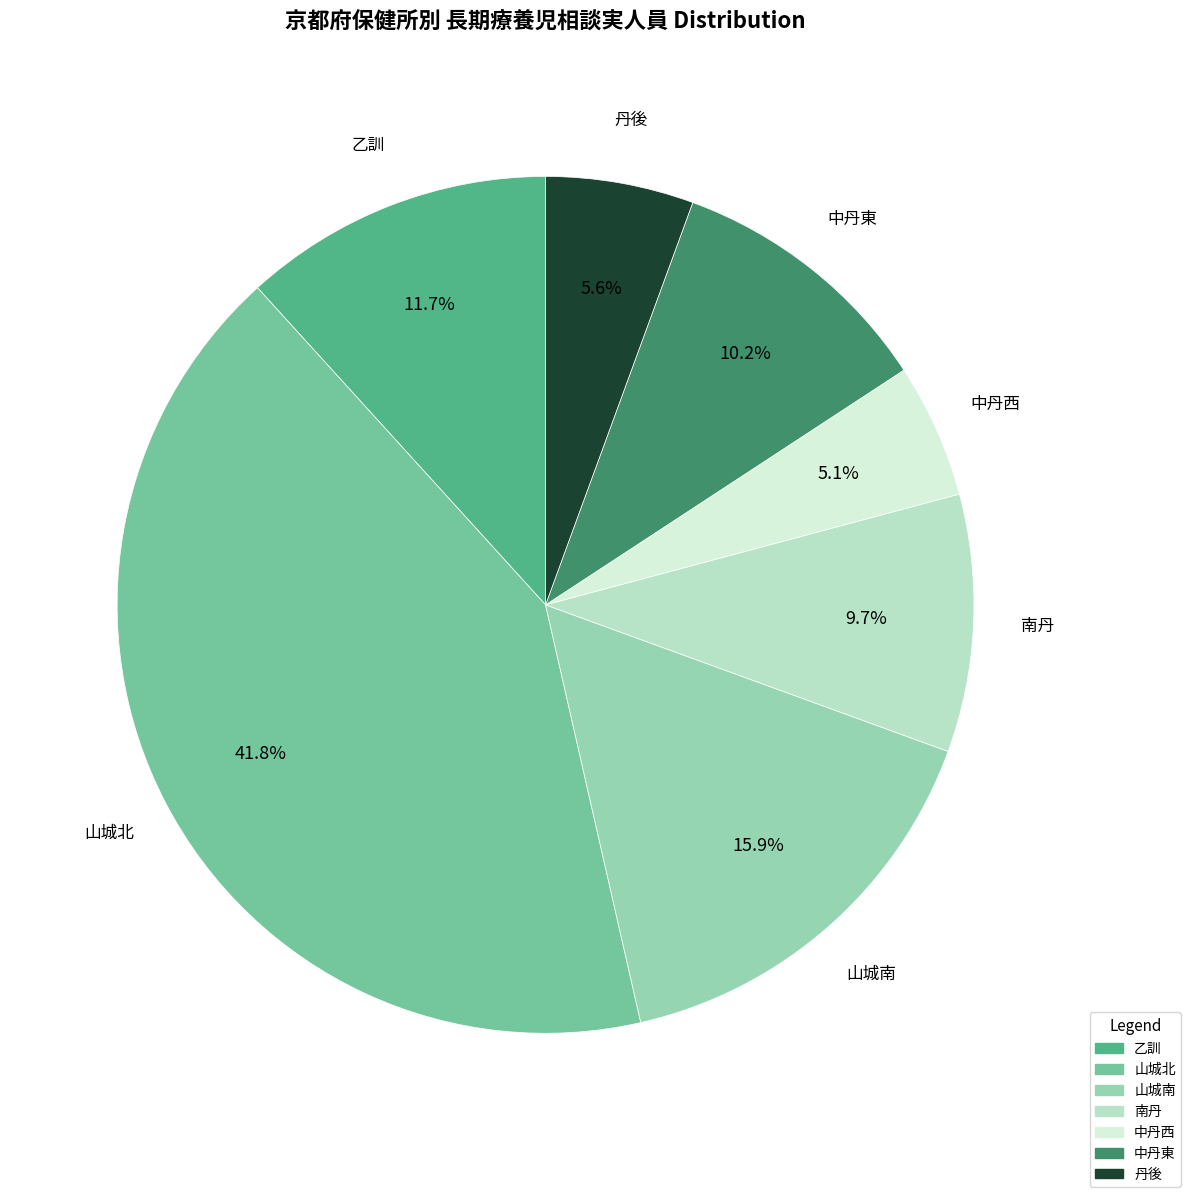

To the nearest percent, what is the combined percentage of 山城北 and 山城南?

58%